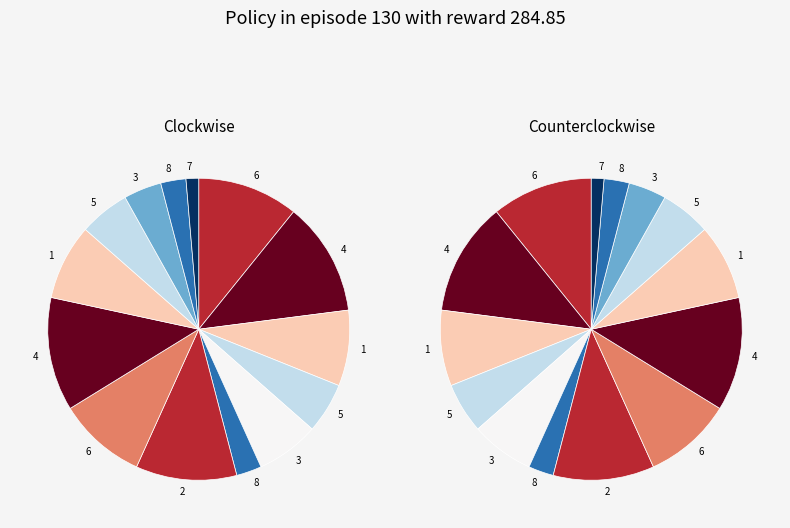

Between 1 and 8, which is larger?

1